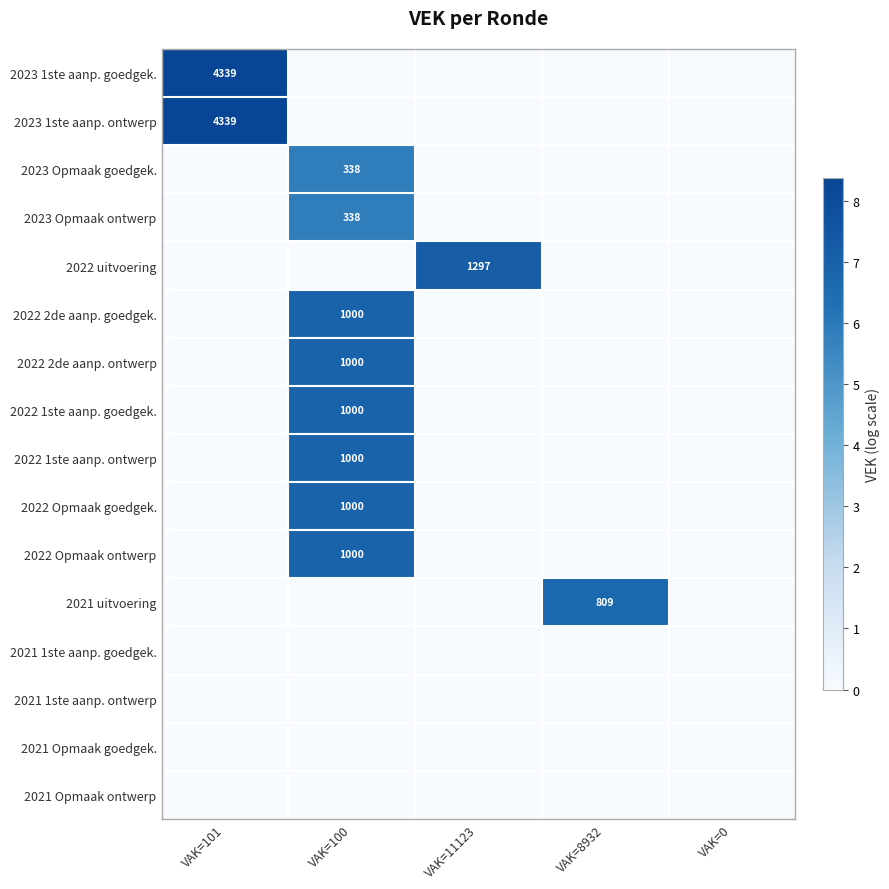

True or false: 2021 uitvoering has a value of 1229 at VAK=8932.

False